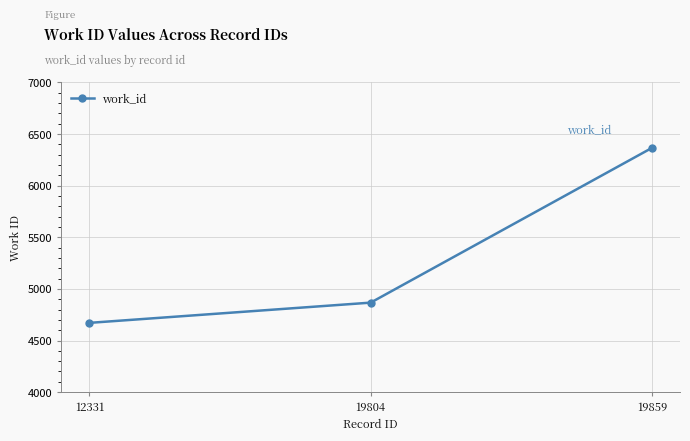

Rank the categories by value from lowest to highest.

12331, 19804, 19859